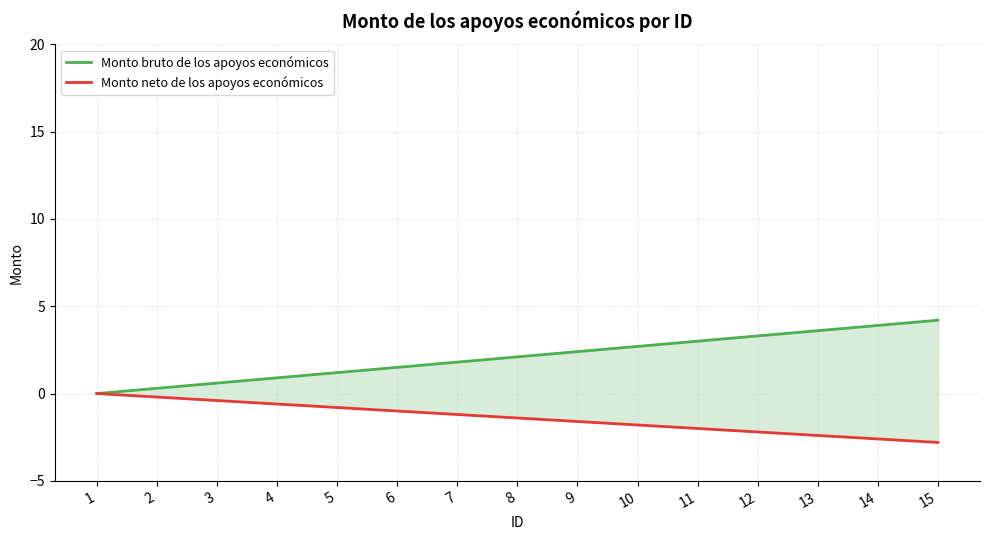

What is the value of the Monto neto de los apoyos económicos point at the 12th from the left?

-2.2